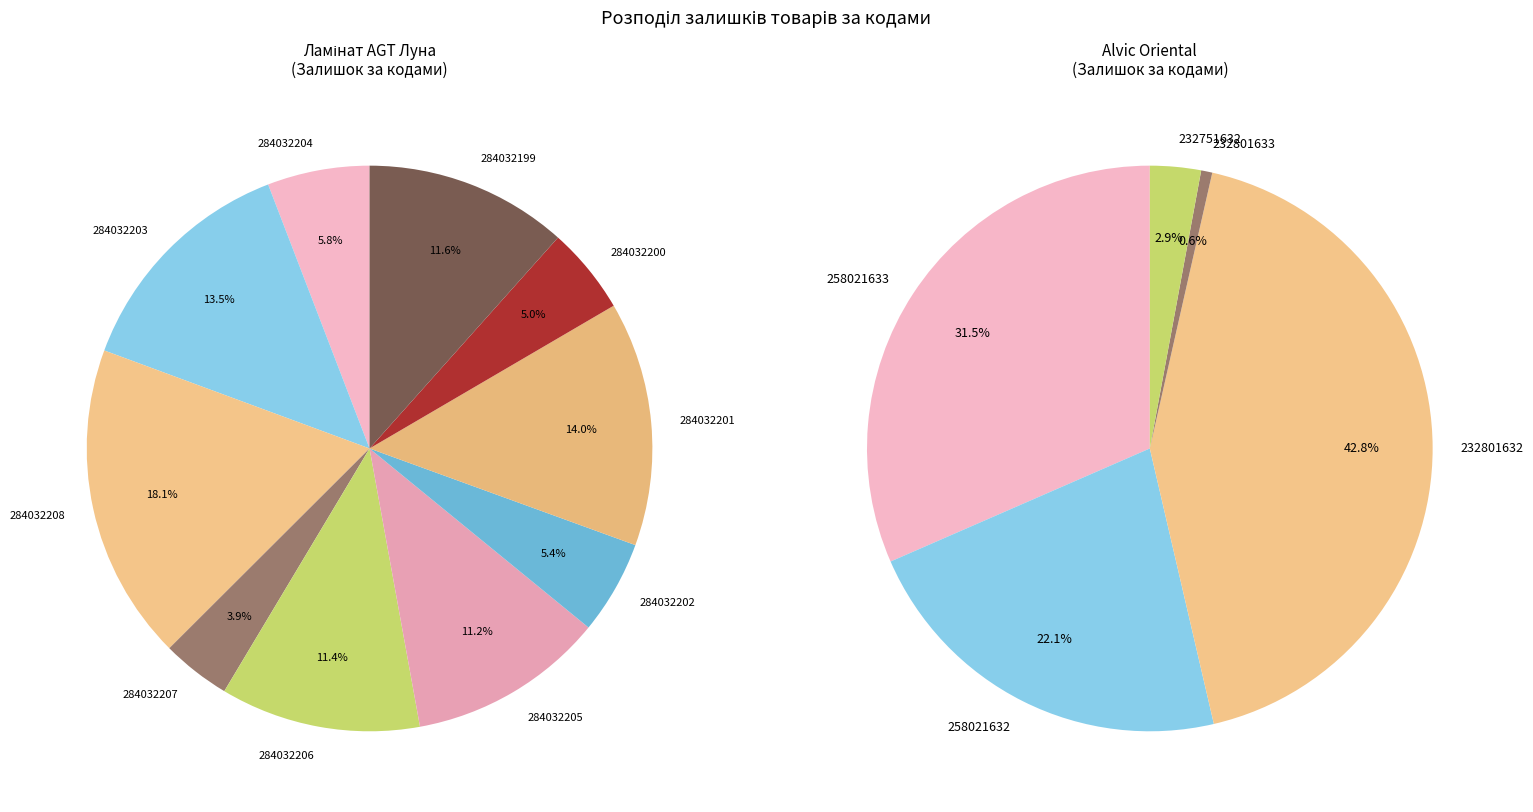

Which category has the biggest portion of the pie?

284032208